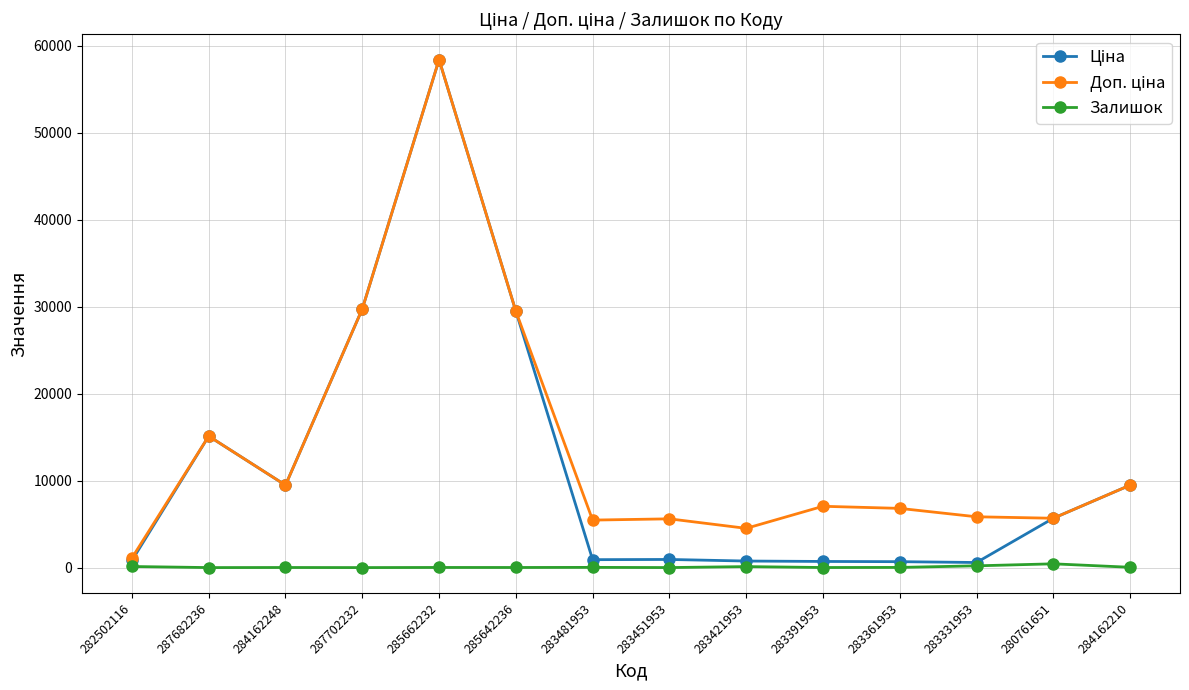

At which category is the sum across all series the highest?

285662232